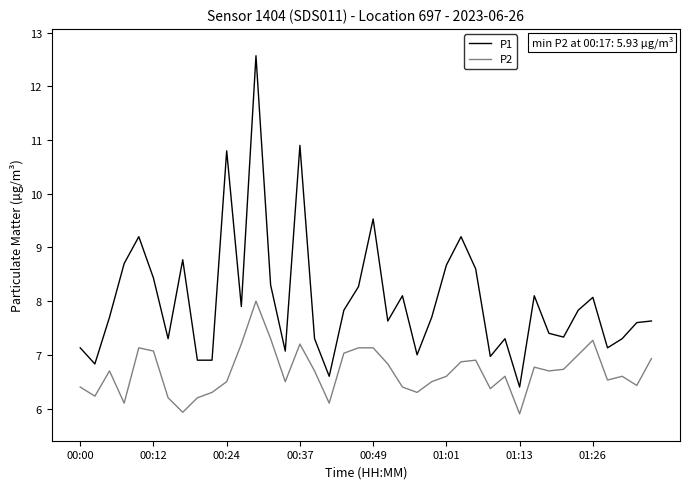

List the series in order of their overall mean, lowest first.

P2, P1